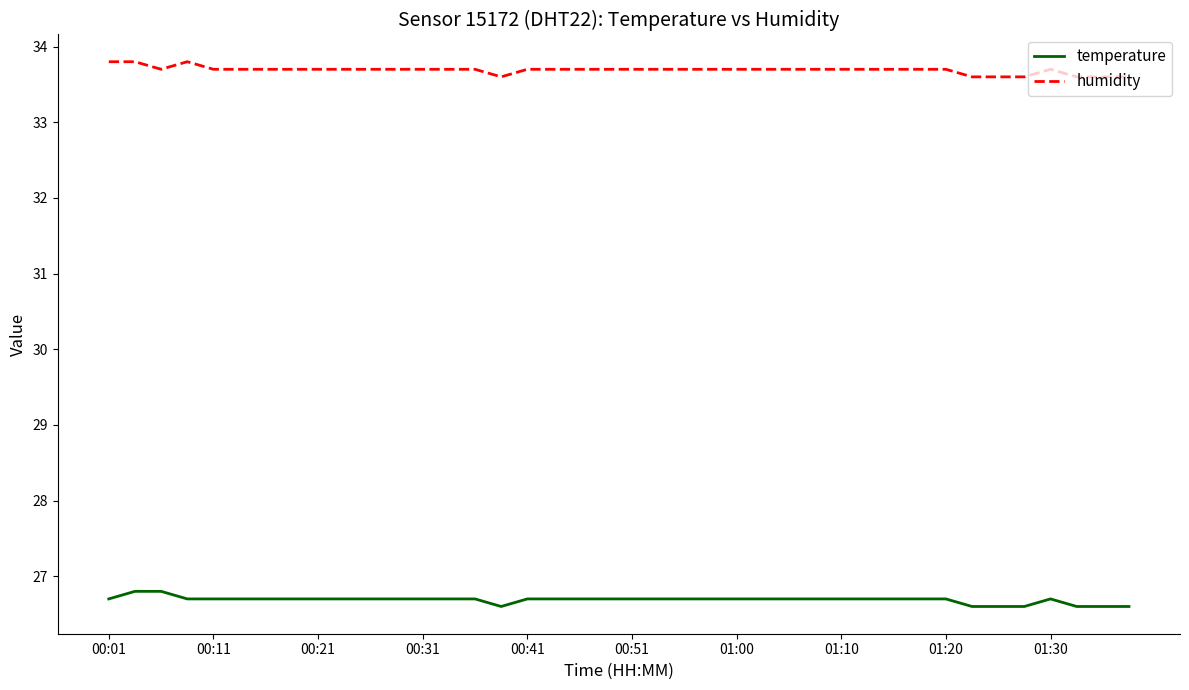

Count the humidity values in the range 33 to 34.

40